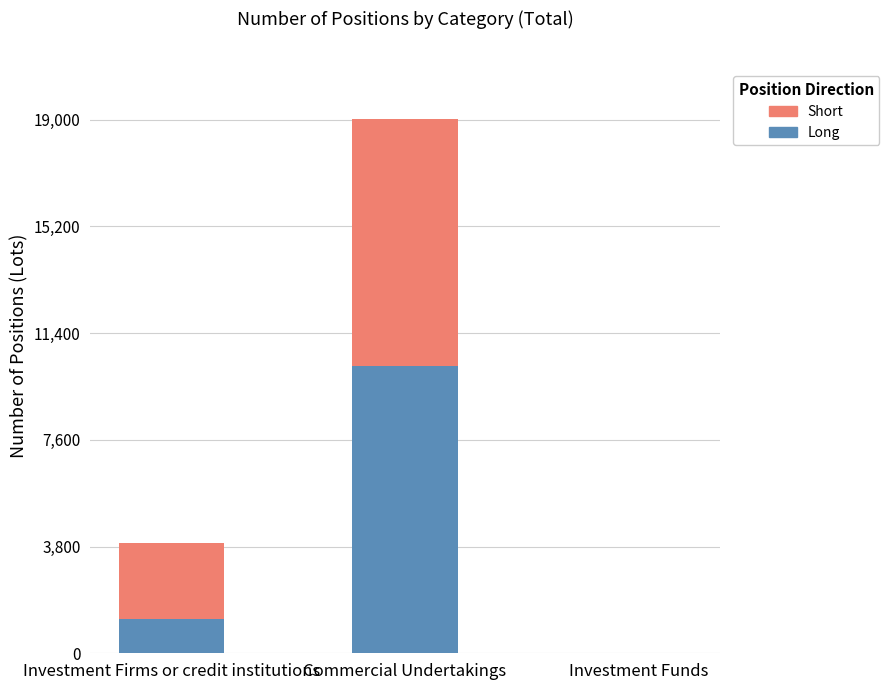

At which label is Long closest to 5115?

Investment Firms or credit institutions